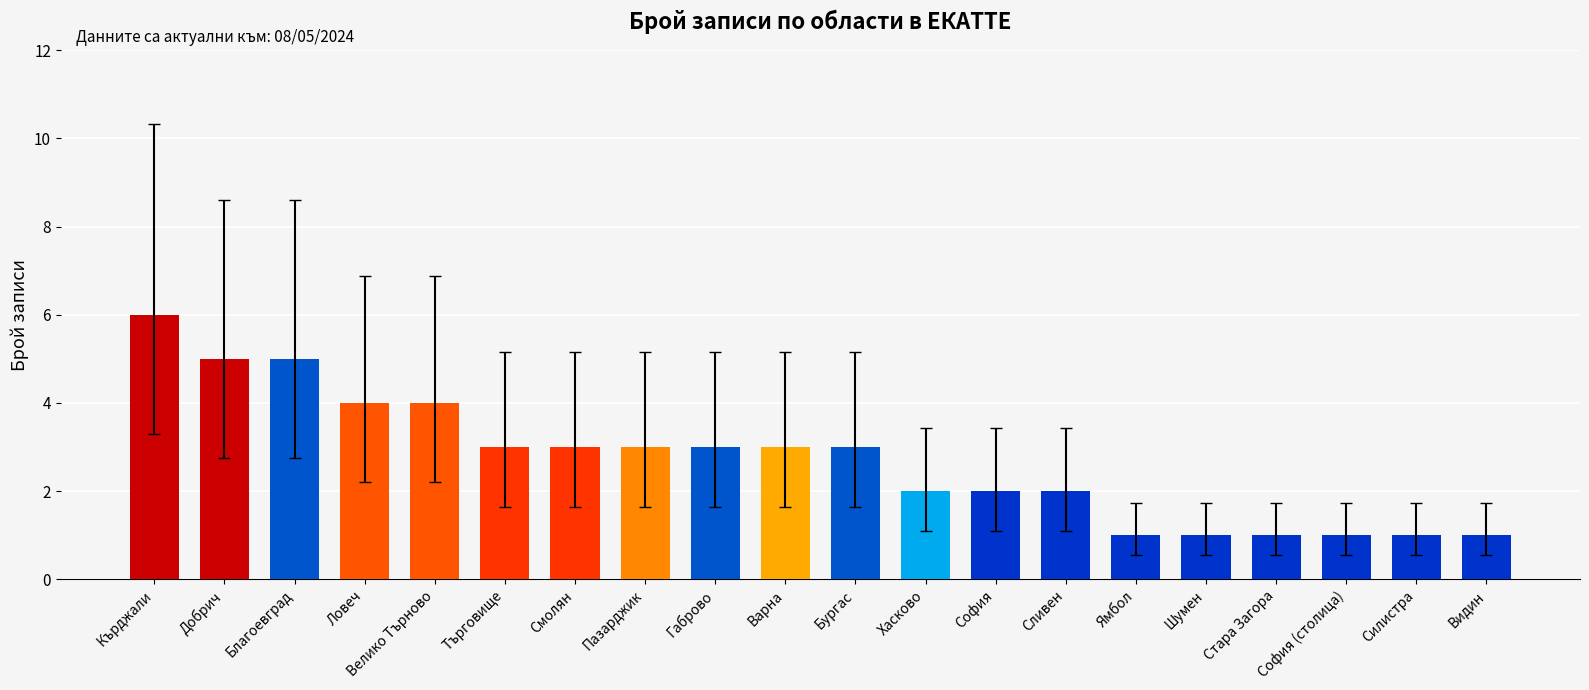

What is the label of the 11th bar from the right?

Варна